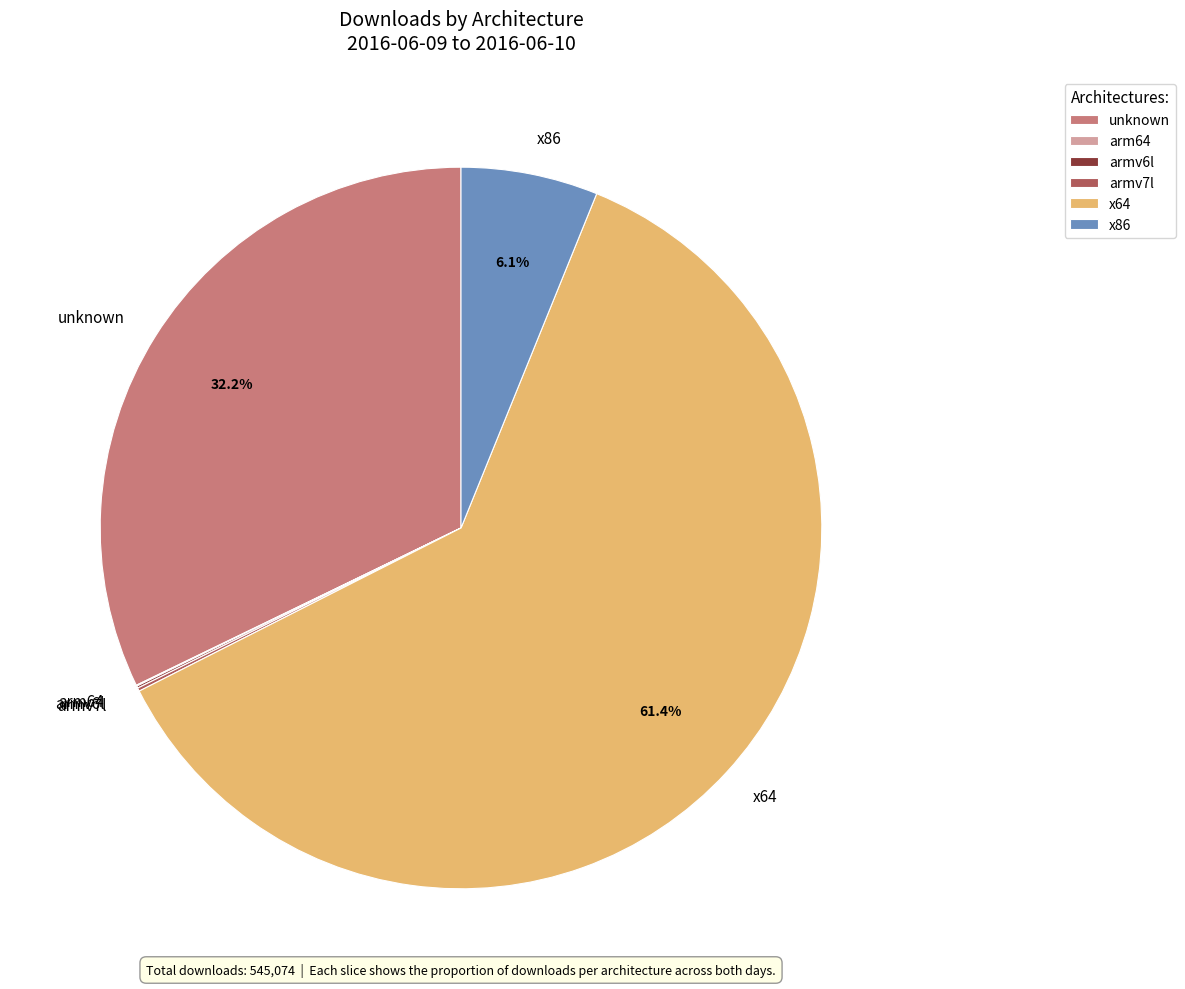

Is there a majority slice in this chart?

Yes